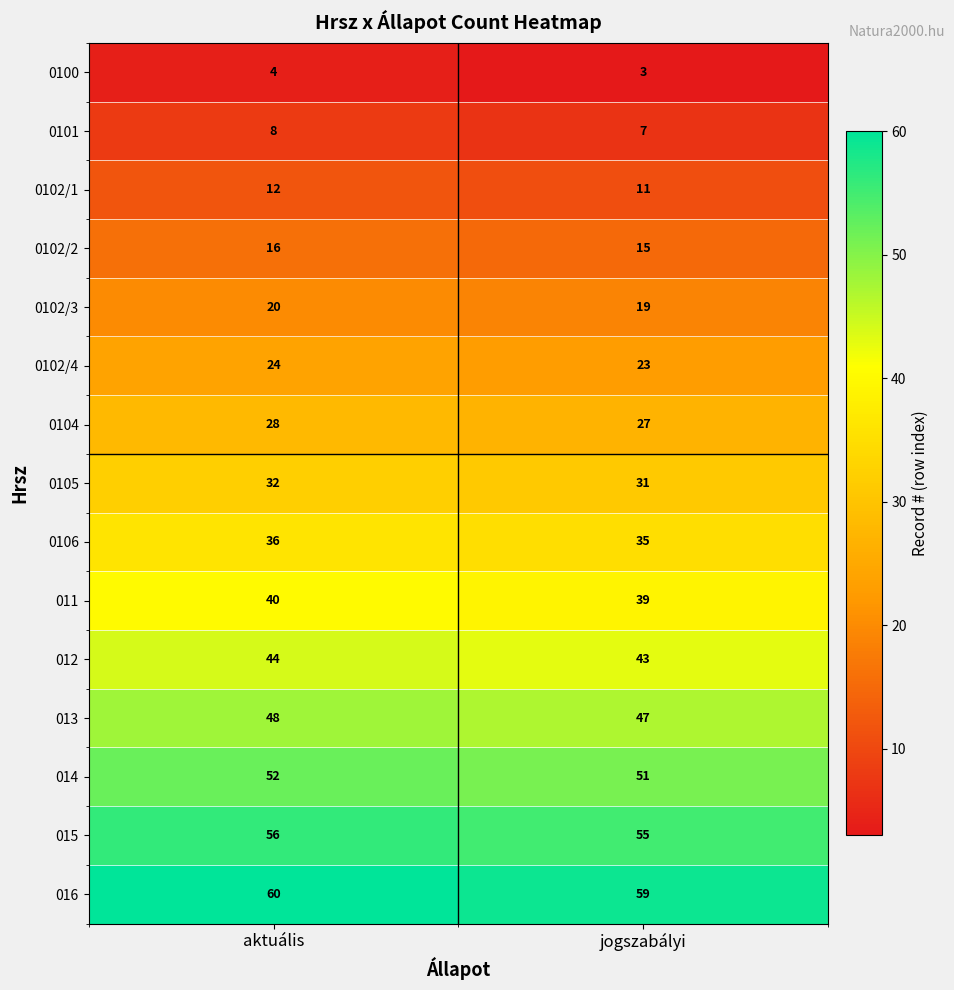

What is the total value across all series at jogszabályi?

465